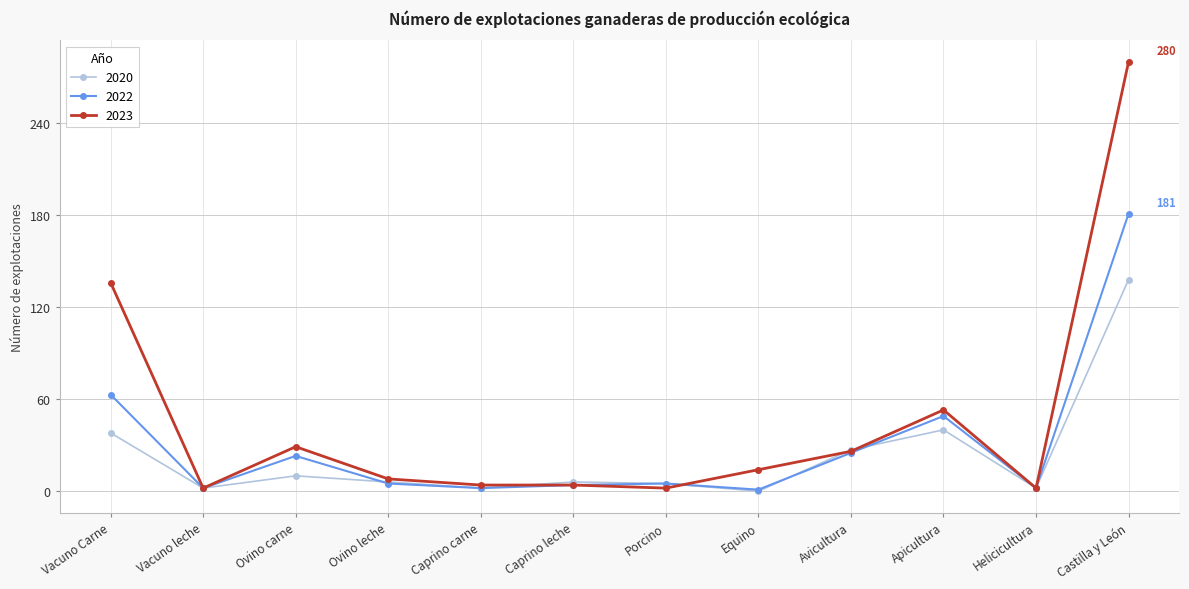

How many data points in 2023 are less than 14?

6